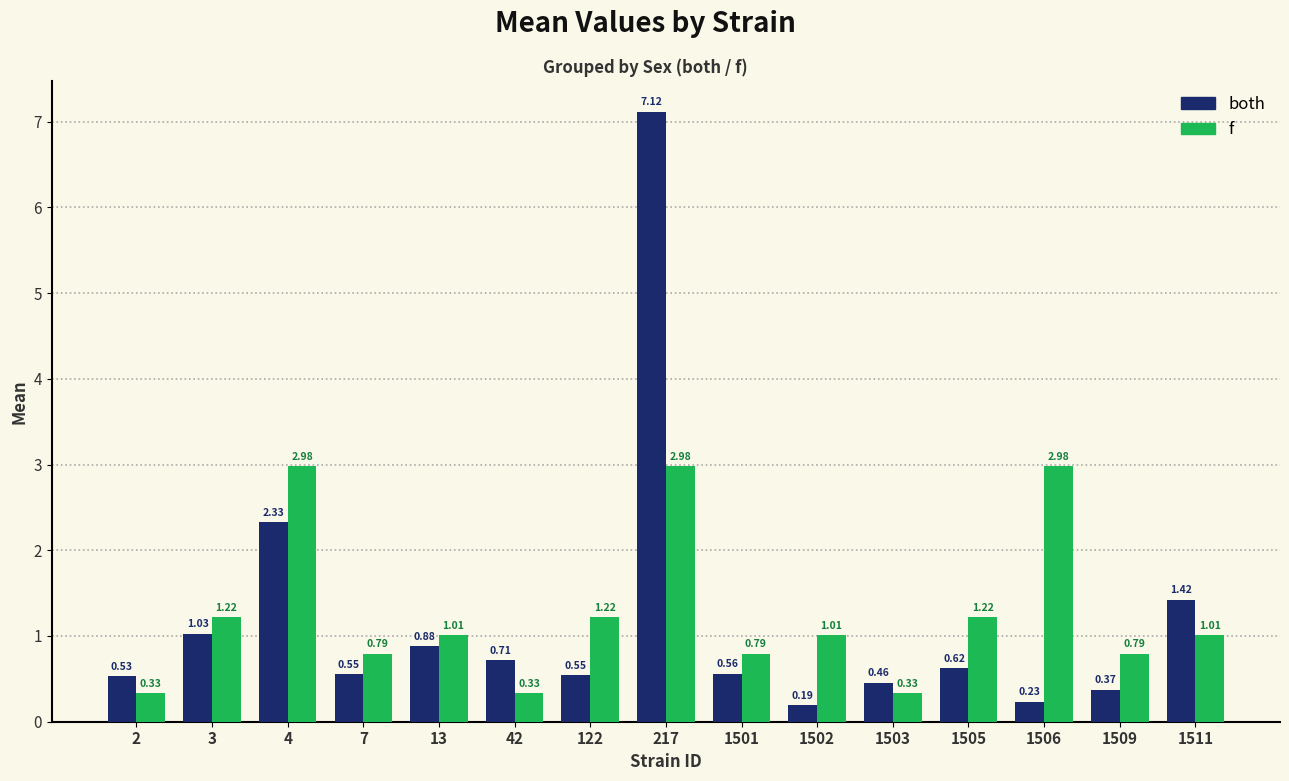

Which label corresponds to the largest value in the chart?

217